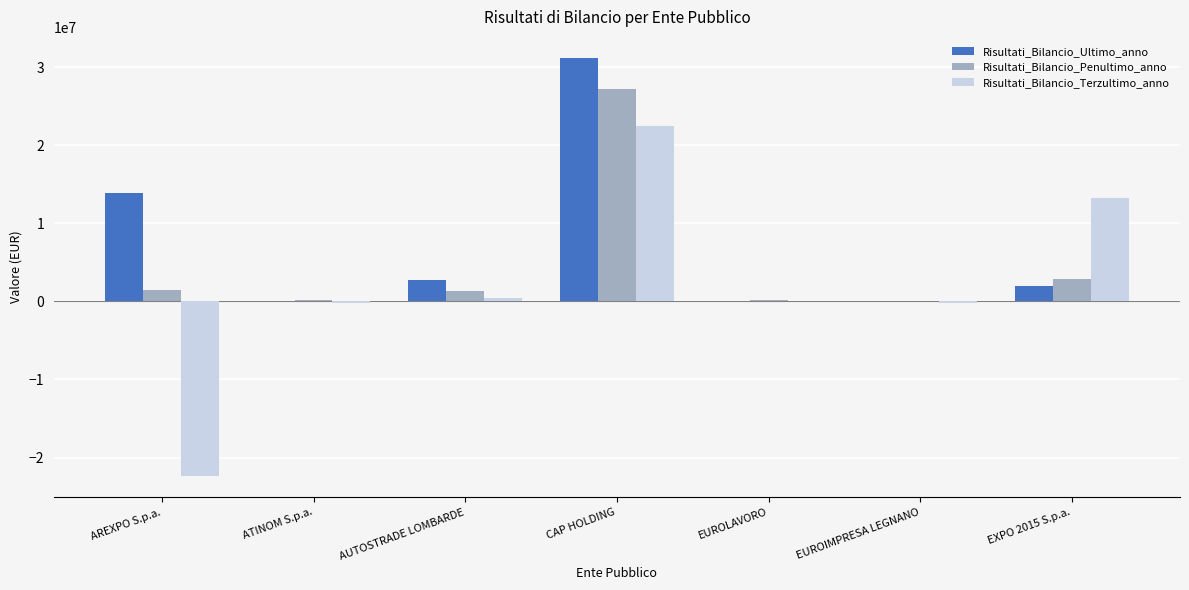

What is the sum of all Risultati_Bilancio_Terzultimo_anno values?

13333796